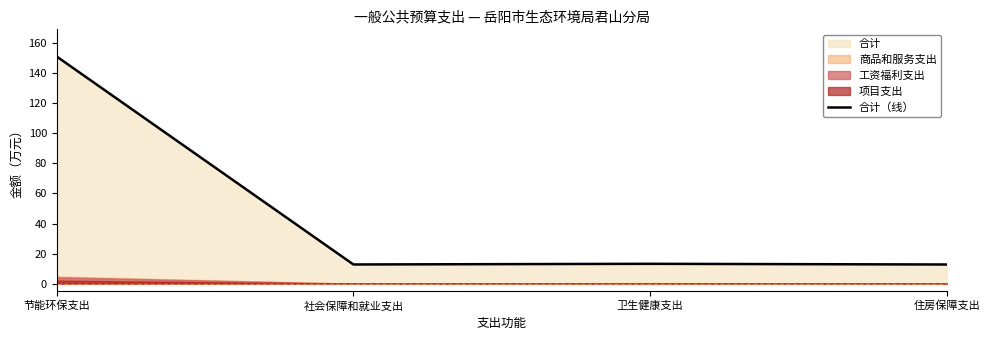

What is the label of the 4th point from the right?

节能环保支出